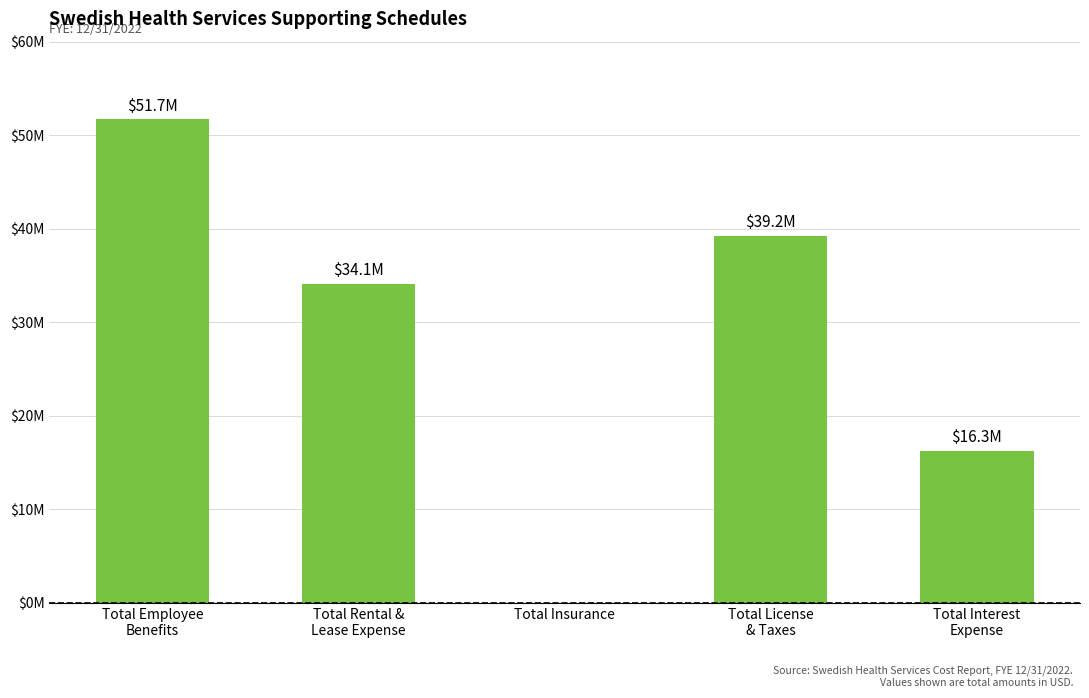

Between Total Employee
Benefits and Total Rental &
Lease Expense, which is larger?

Total Employee
Benefits